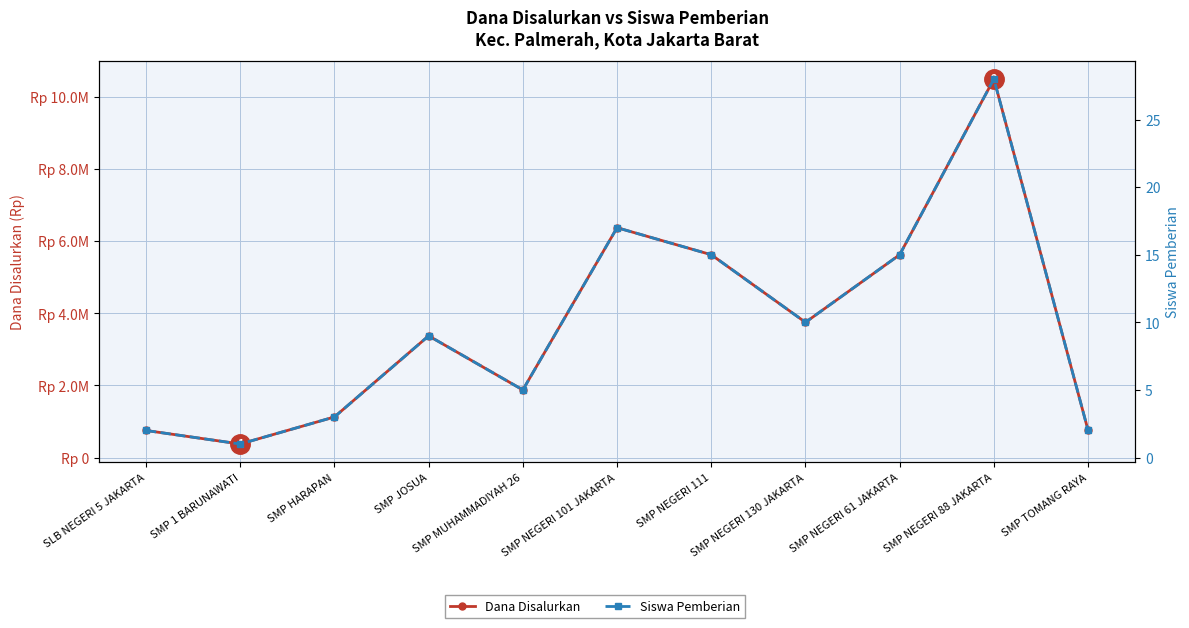

The Dana Disalurkan series shows 750000 at SLB NEGERI 5 JAKARTA. True or false?

True